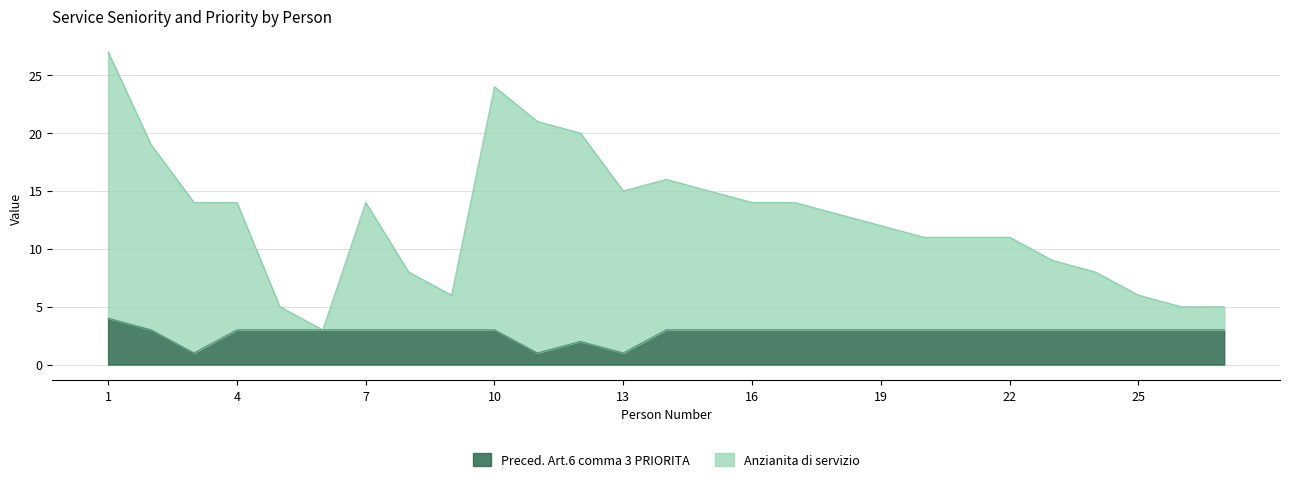

Rank the series by their maximum value, from lowest to highest.

Preced. Art.6 comma 3 PRIORITA, Anzianita di servizio